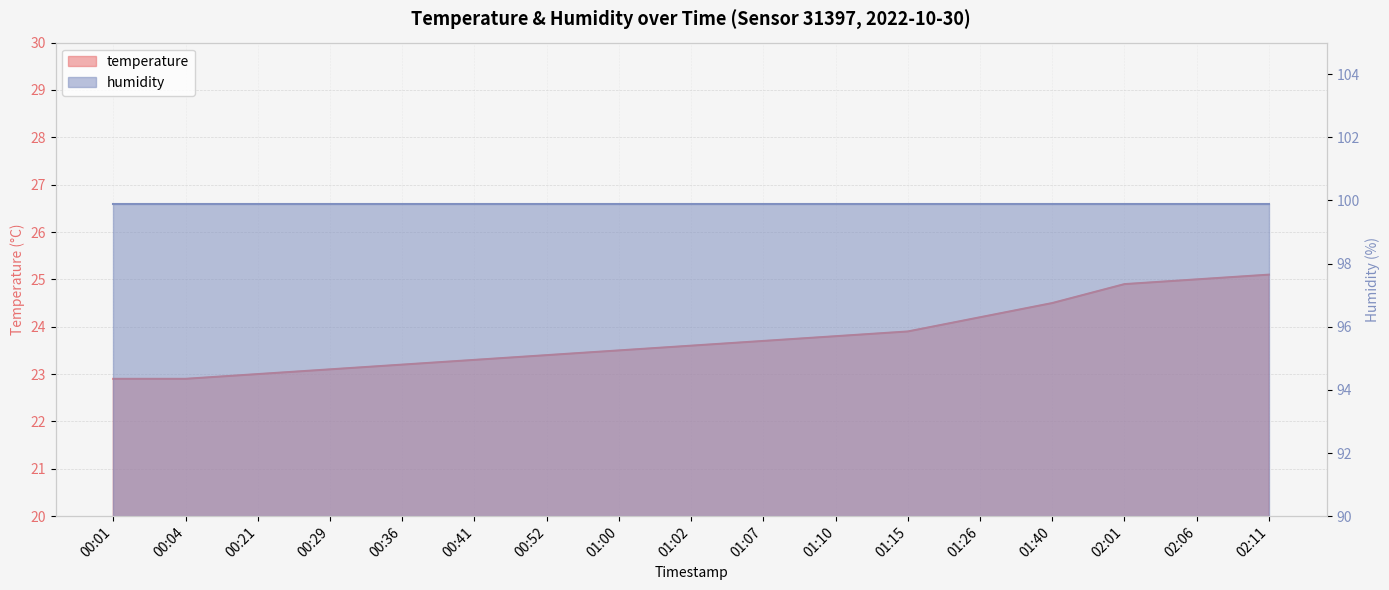

Approximately how many times larger is the value at 00:41 compared to 02:01?

0.9